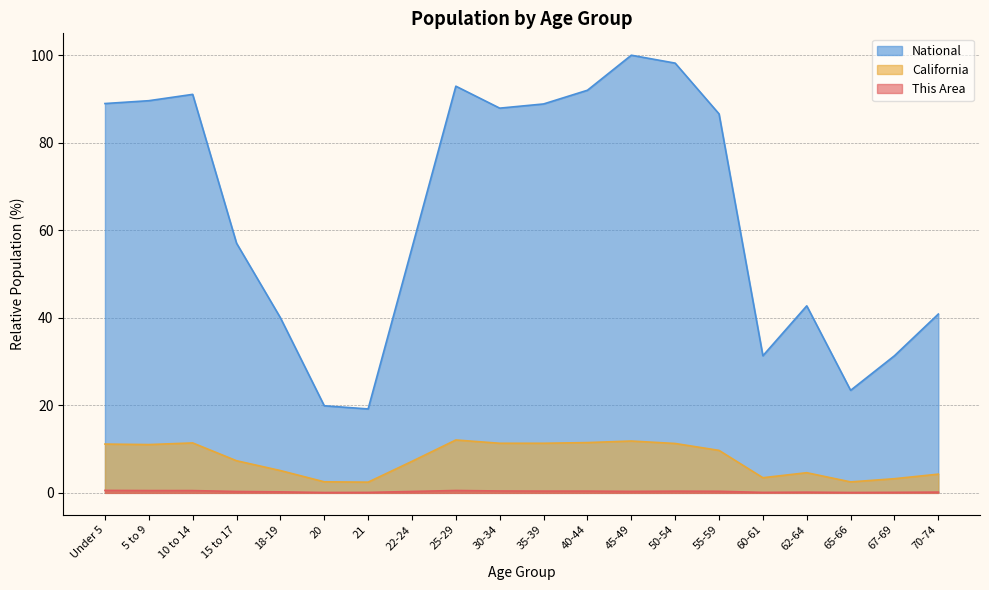

Which category has the lowest value across all series?

20